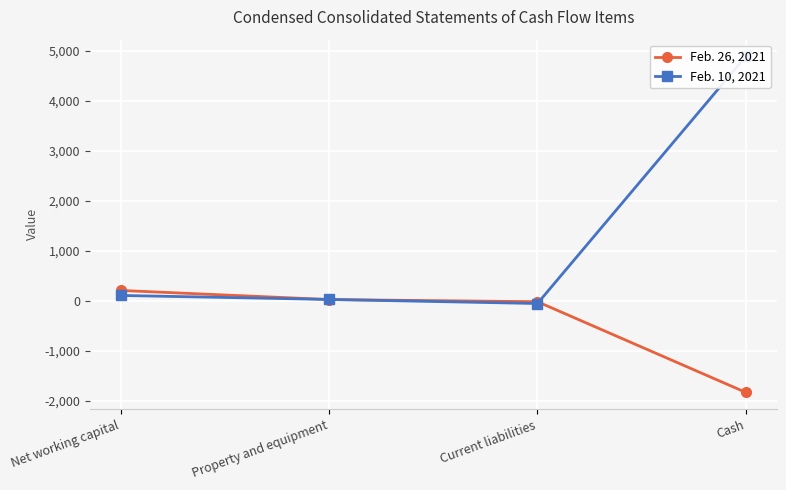

Rank the series at Current liabilities from lowest to highest value.

Feb. 10, 2021, Feb. 26, 2021